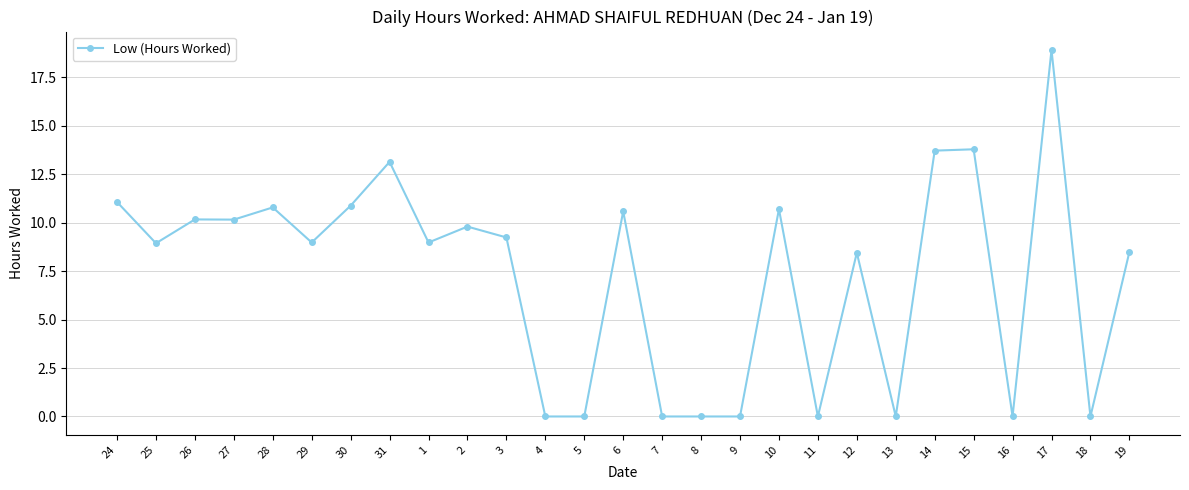

Where does the data first go above 8?

24